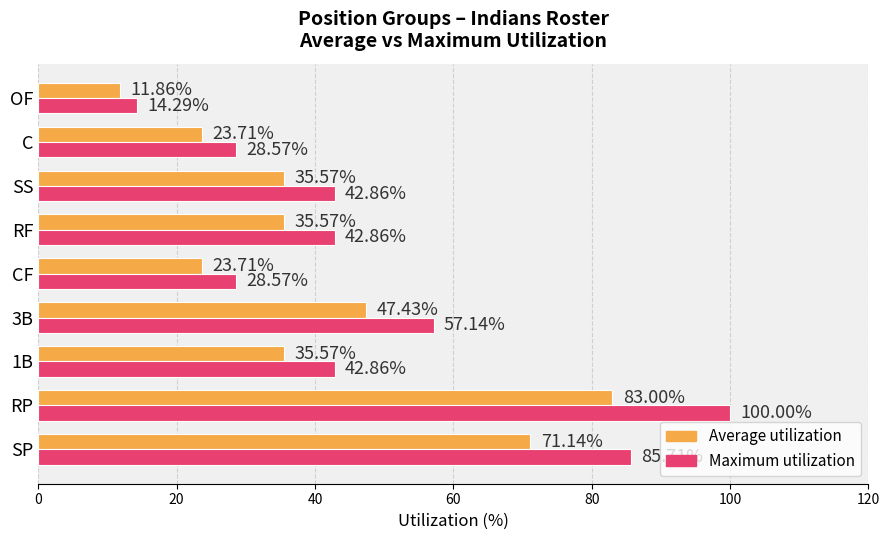

Is the value of Maximum utilization at OF greater than the value of Average utilization at SP?

No